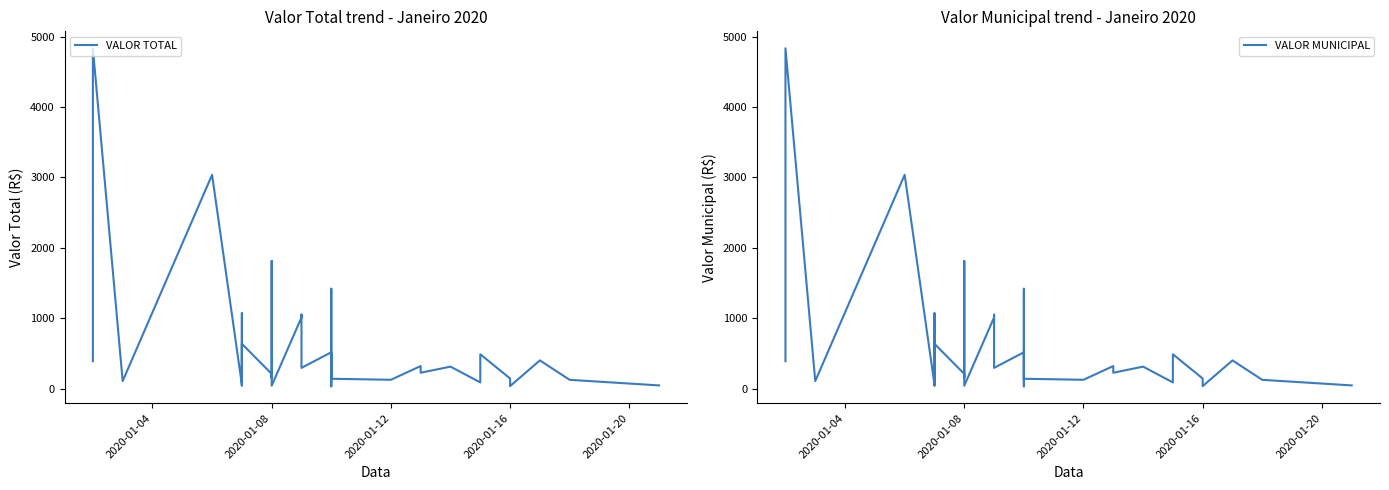

What are all the series names shown in the legend?

VALOR TOTAL, VALOR MUNICIPAL